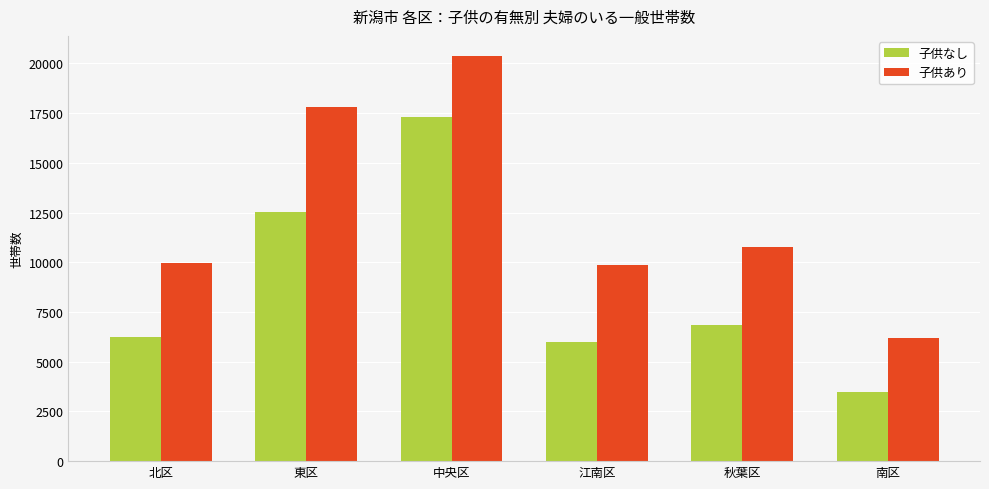

The value of 子供あり at 北区 is 9975. True or false?

True